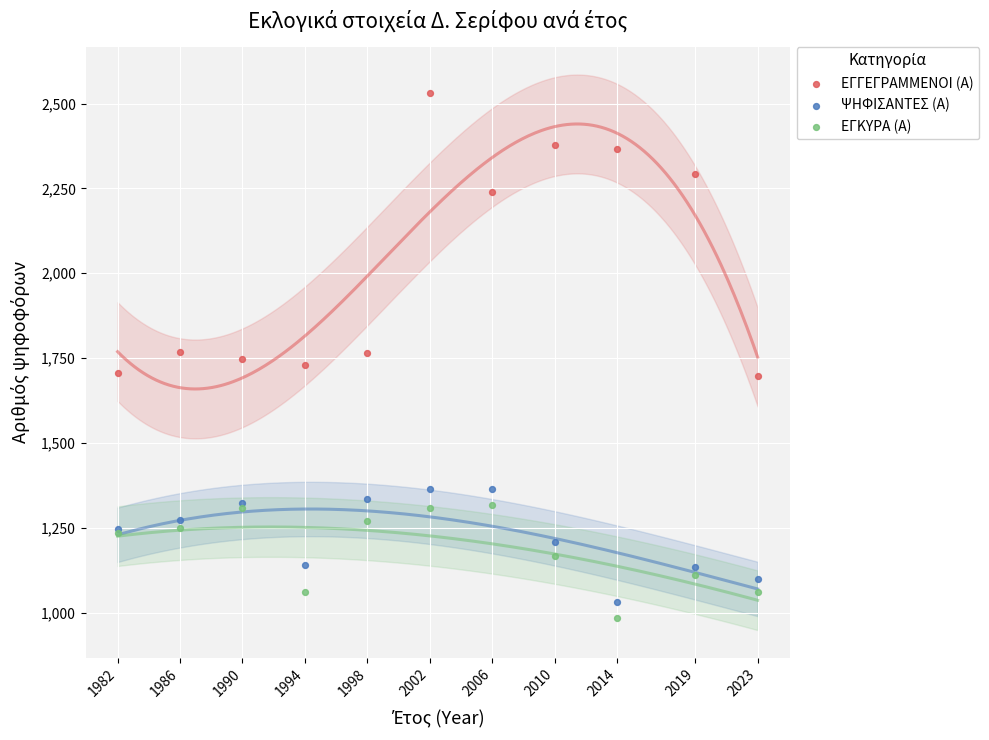

Which series has the widest spread of Y values?

ΕΓΓΕΓΡΑΜΜΕΝΟΙ (Α)